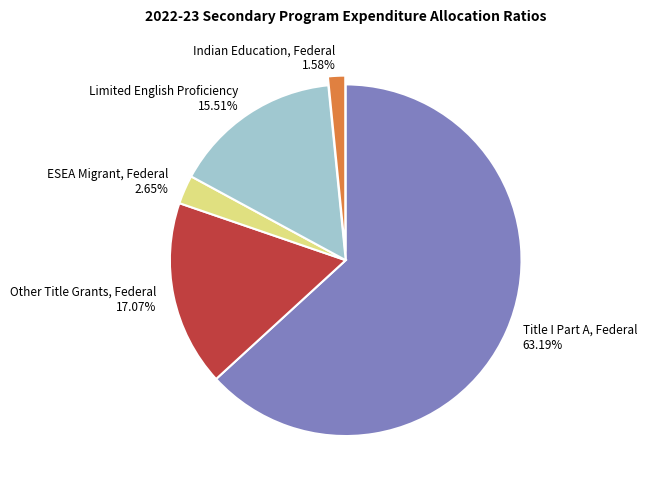

What percentage do Limited English Proficiency and ESEA Migrant, Federal together represent?

18.2%